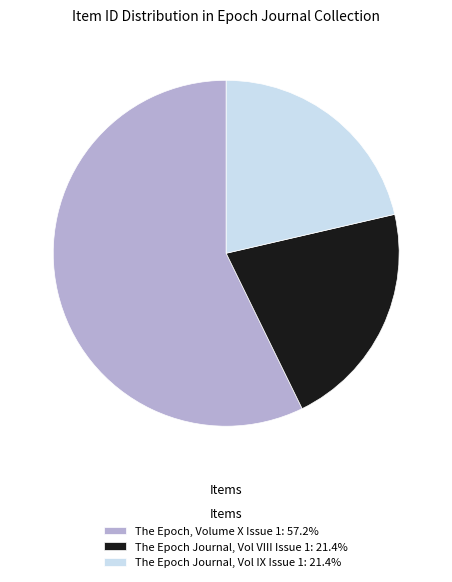

Approximately how many times larger is the value at The Epoch Journal, Vol VIII Issue 1: 21.4% compared to The Epoch, Volume X Issue 1: 57.2%?

0.4